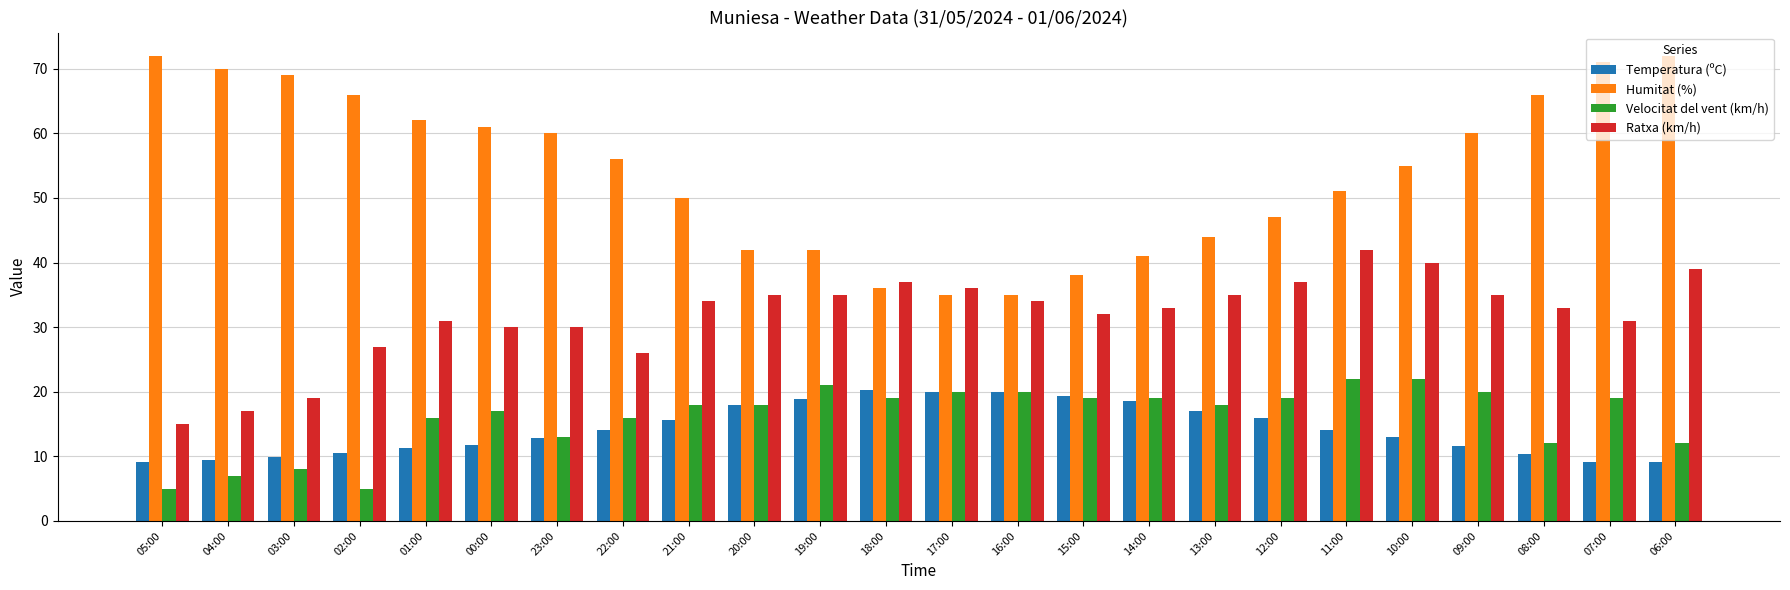

Is it true that Velocitat del vent (km/h) equals 11.8 at 09:00?

False